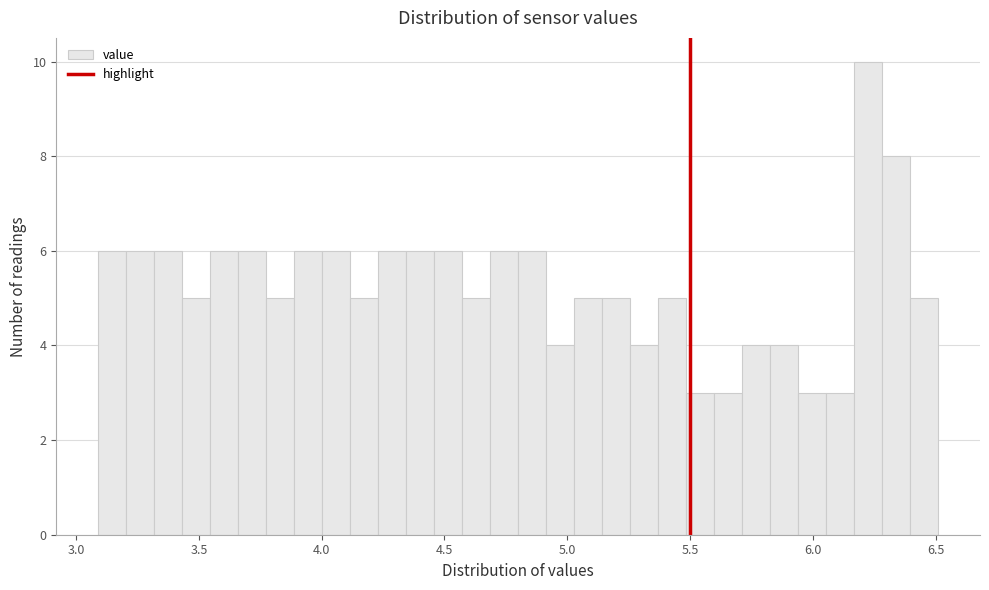

Around what value on the x-axis is the tallest bar? Give the approximate position of its centre, as read against the axis.

6.25